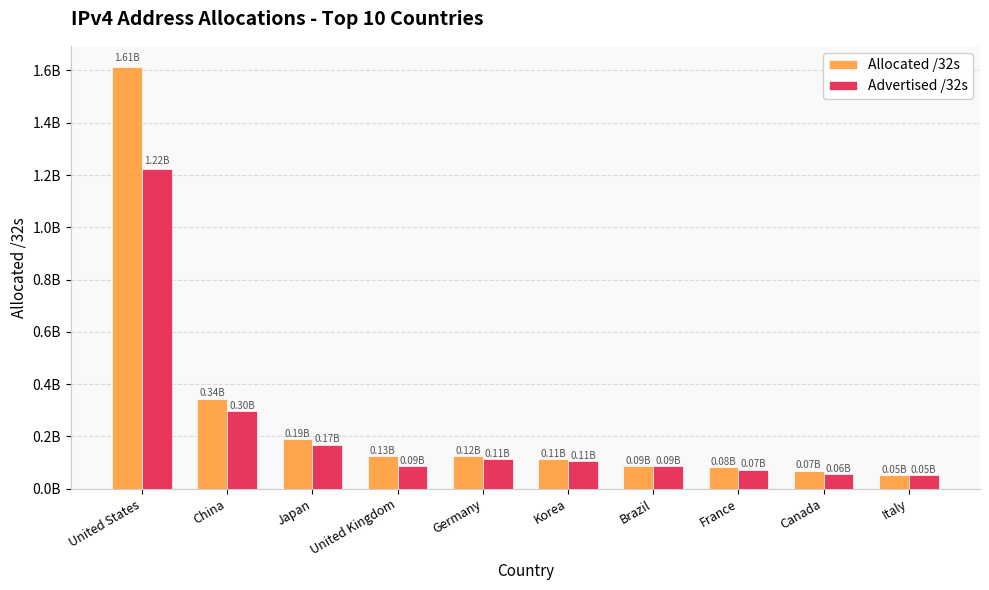

Which label corresponds to the smallest value in the chart?

Italy